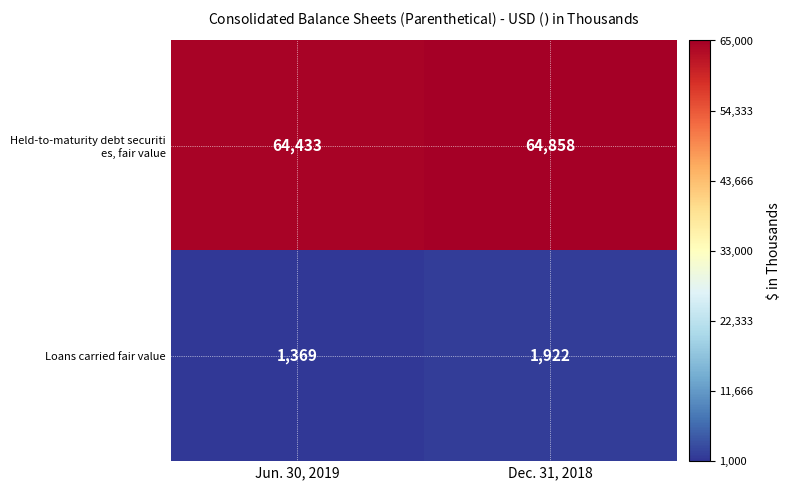

At which category is the sum across all series the highest?

Dec. 31, 2018